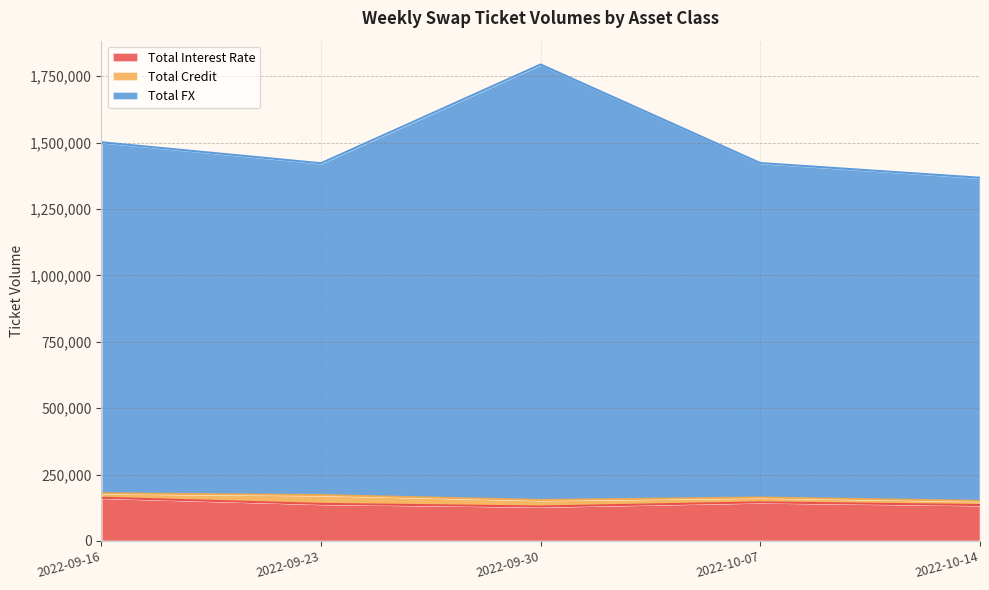

What is the minimum value for Total Interest Rate?

129602